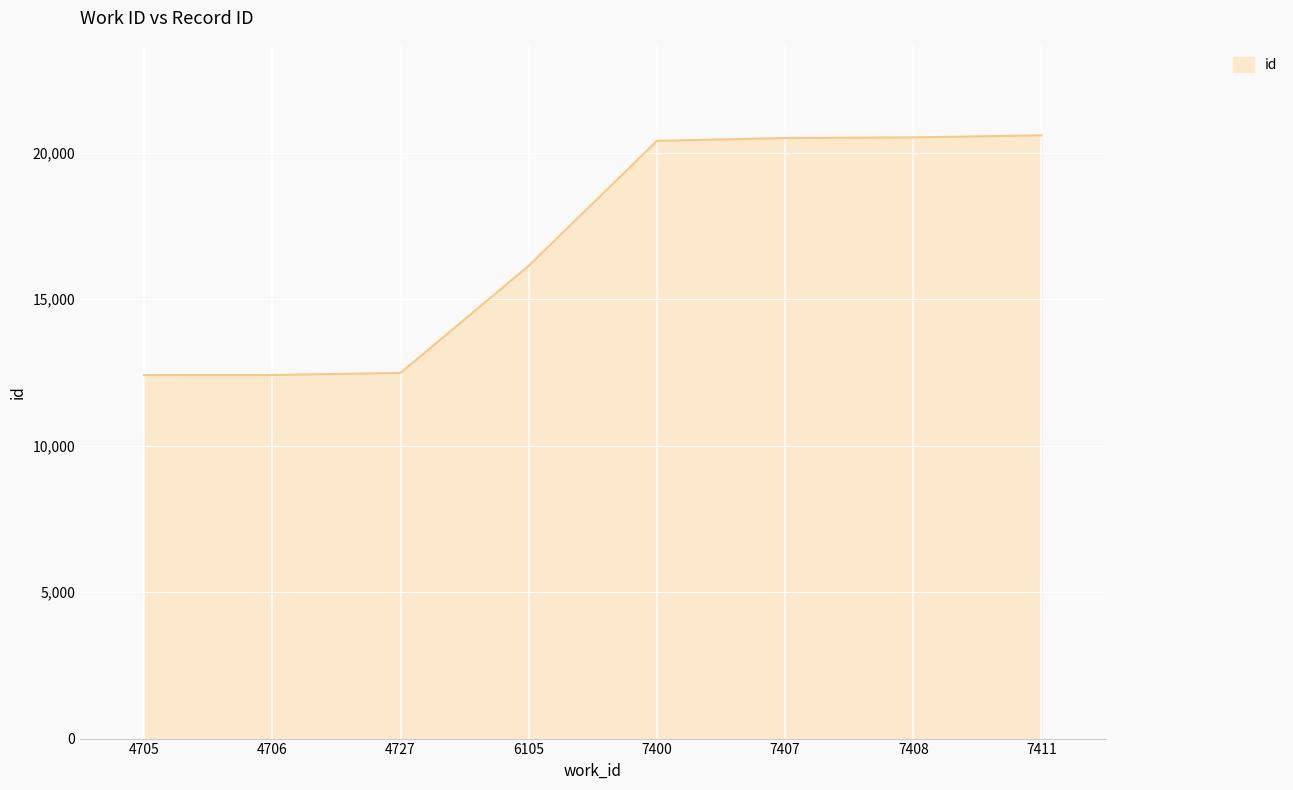

What is the change in value from 6105 to 7408?

+4384